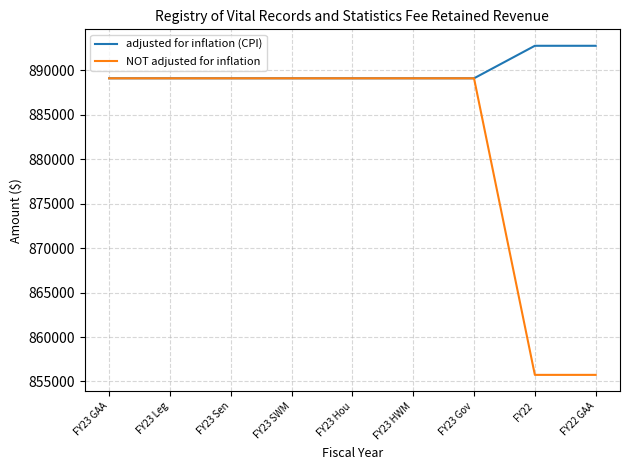

What are all the series names shown in the legend?

adjusted for inflation (CPI), NOT adjusted for inflation